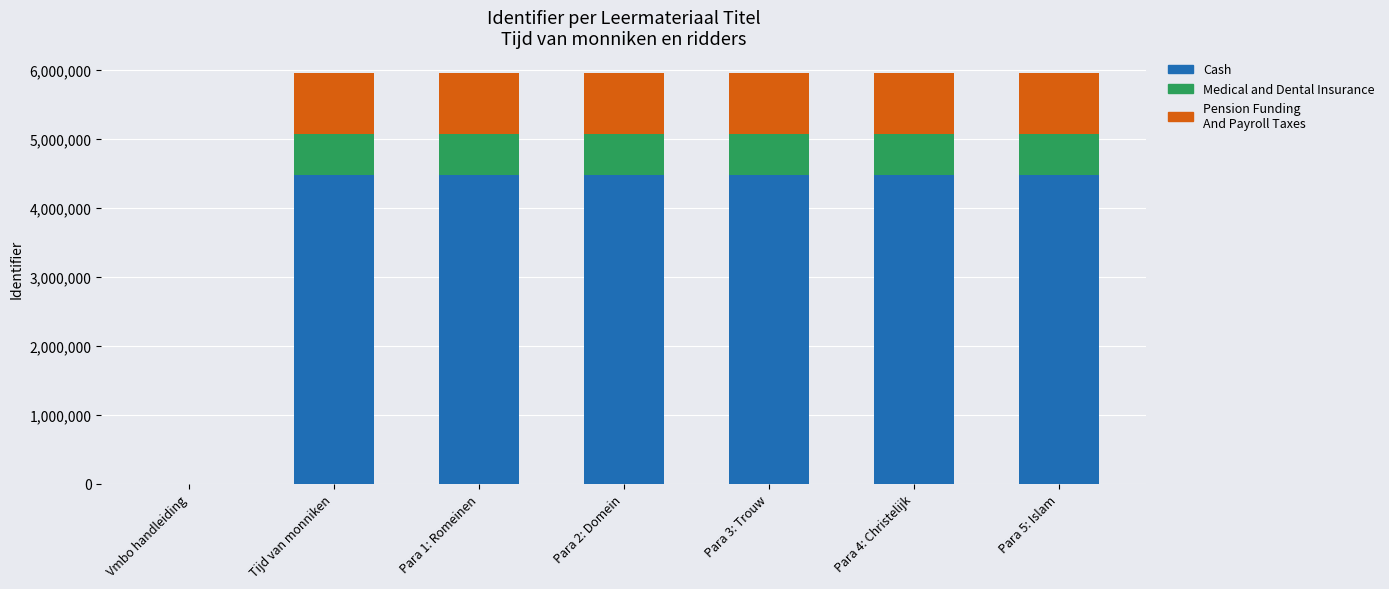

What is the total value across all series at Tijd van monniken?

5957485.0